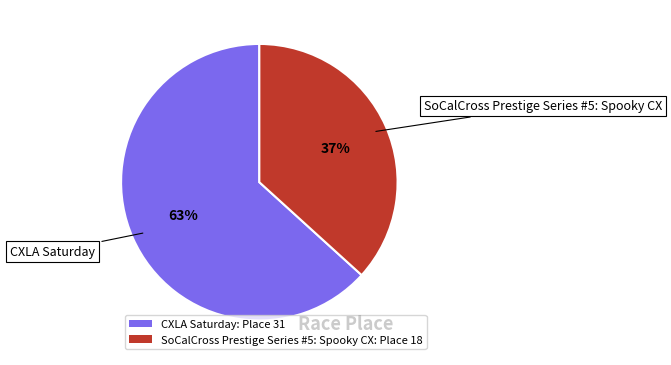

Which slice represents more than half of the pie?

CXLA Saturday